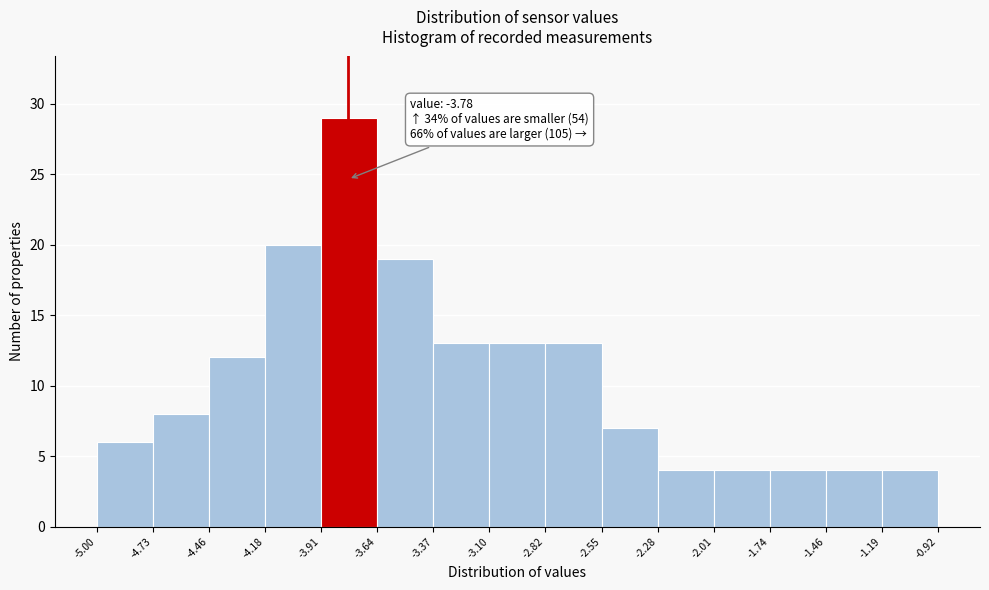

Over which range of the x-axis is the bar tallest?

-3.91 to -3.64